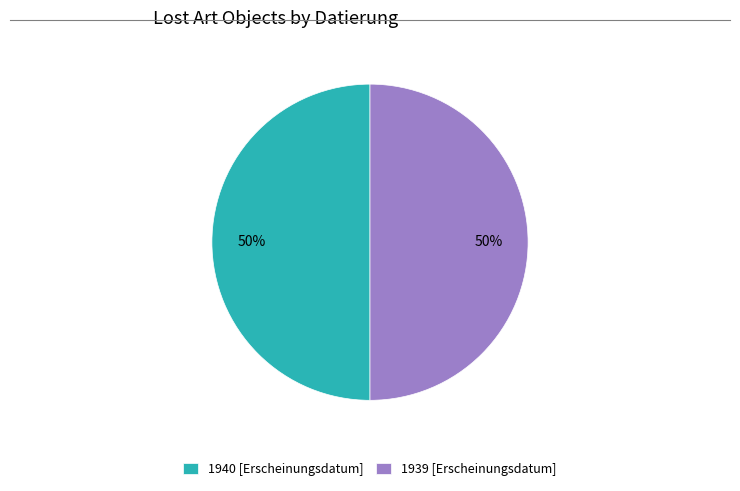

Approximately how many times larger is the value at 1939 [Erscheinungsdatum] compared to 1940 [Erscheinungsdatum]?

1.0